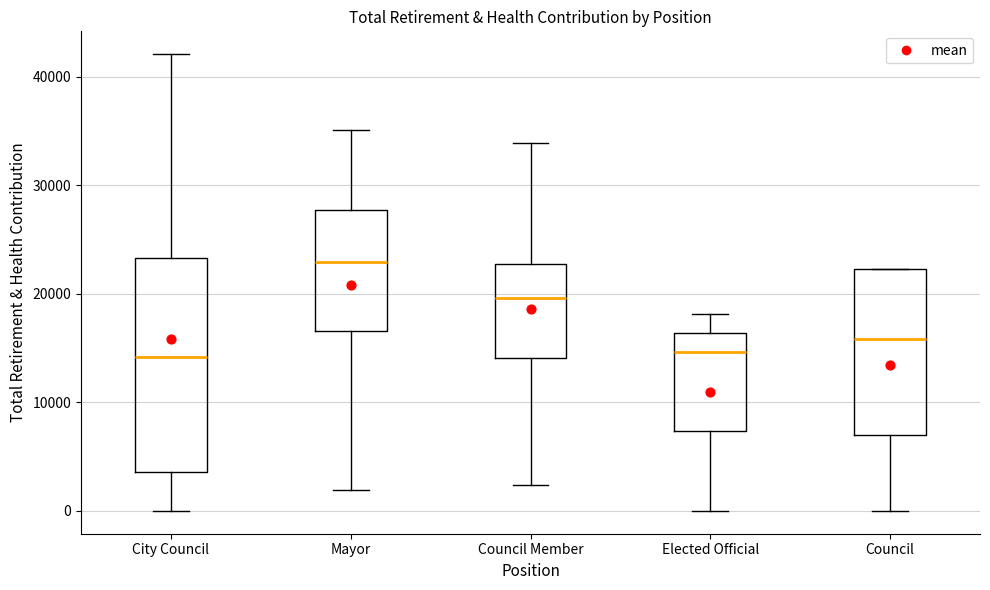

Where does the lower whisker of the box for Elected Official end on the y-axis? The values are not printed on the chart, so give them approximately, as read against the axis.

0